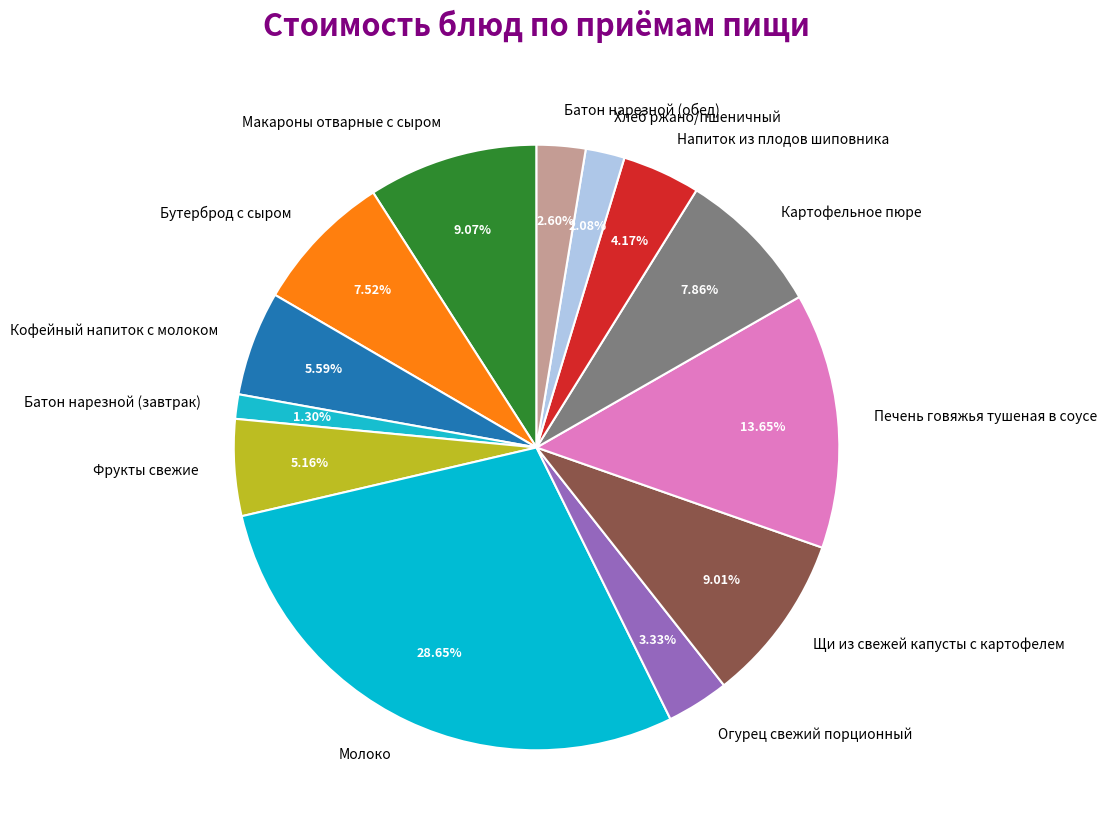

Between Батон нарезной (обед) and Батон нарезной (завтрак), which is larger?

Батон нарезной (обед)